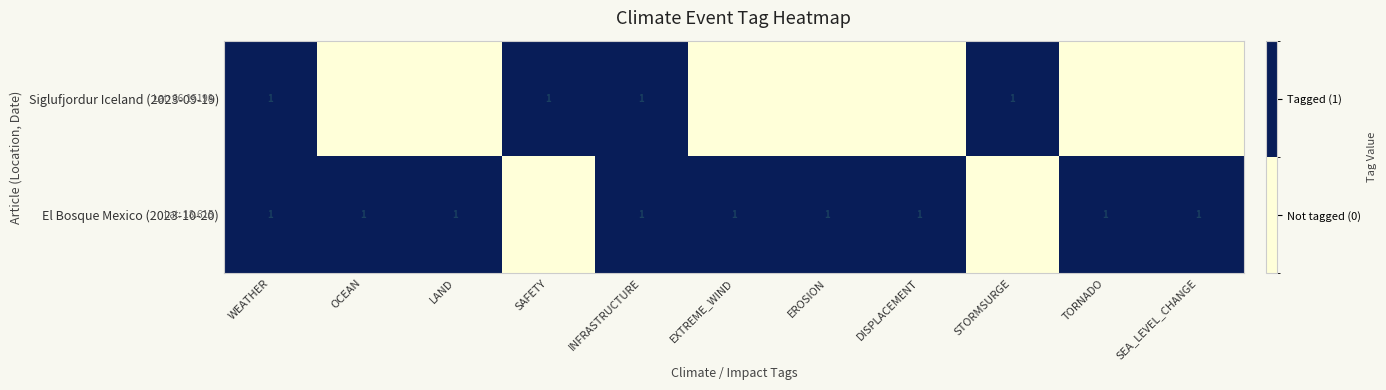

True or false: El Bosque Mexico (2023-10-20) has a value of 1 at EROSION.

True